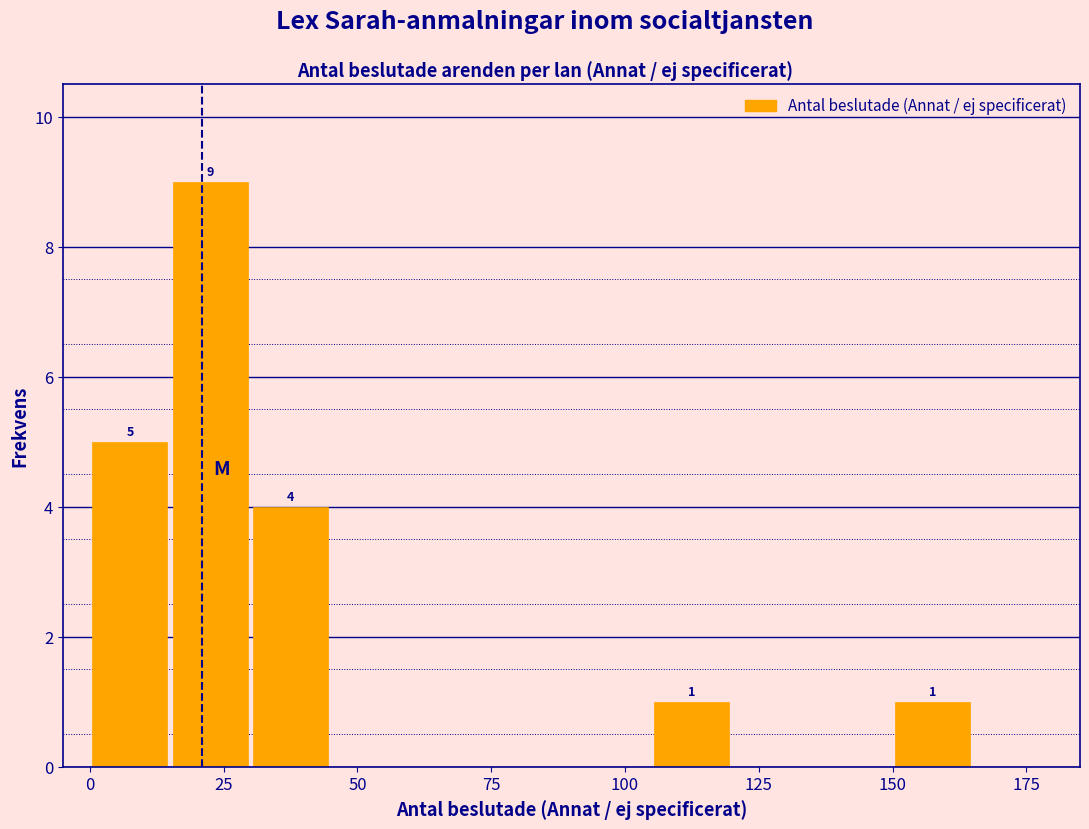

Around what value on the x-axis is the tallest bar? Give the approximate position of its centre, as read against the axis.

25